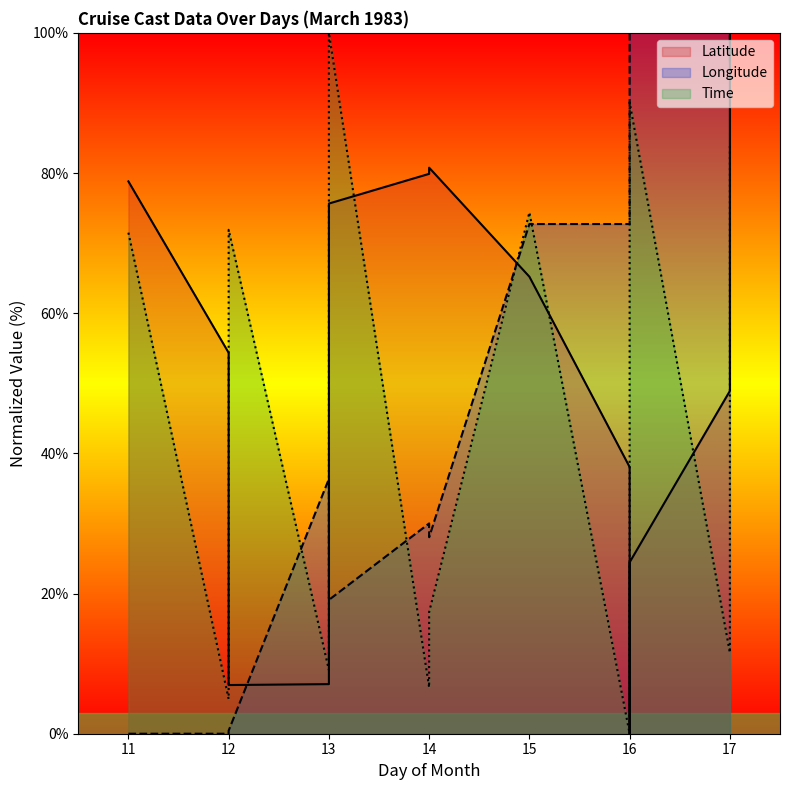

What is the greatest value displayed?

100.0